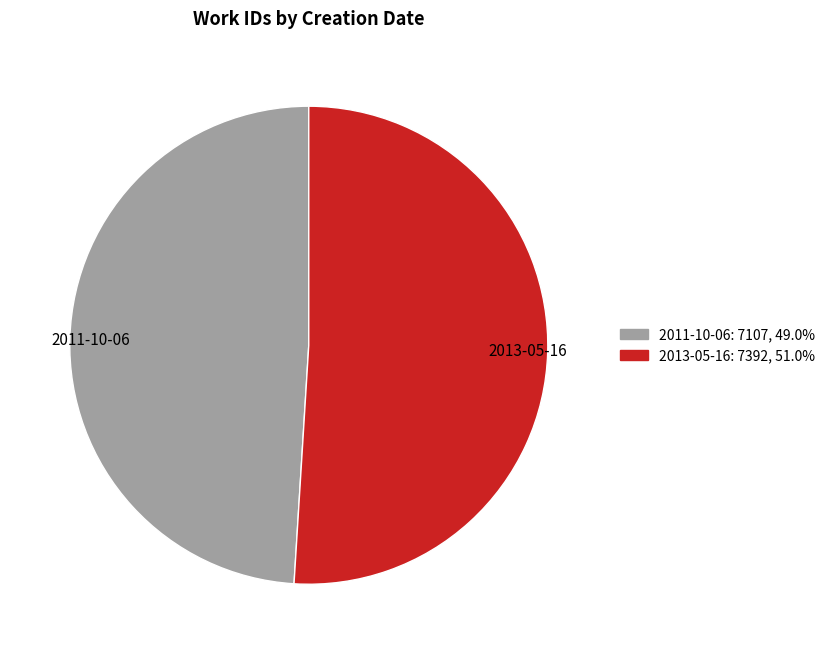

Is it true that 2013-05-16 is 42% of the pie?

False